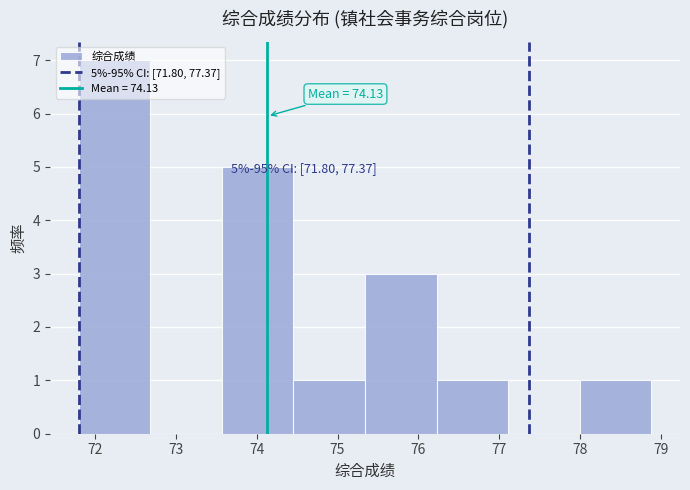

Which range on the x-axis has the tallest bar?

71.8 to 72.7